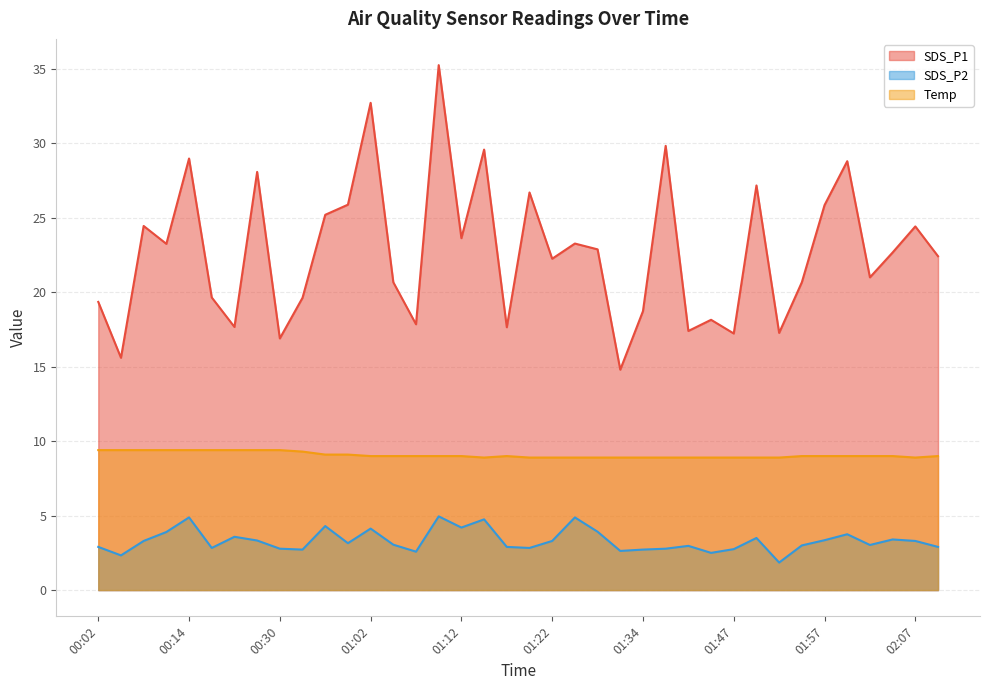

Rank the series by their average value, from lowest to highest.

SDS_P2, Temp, SDS_P1